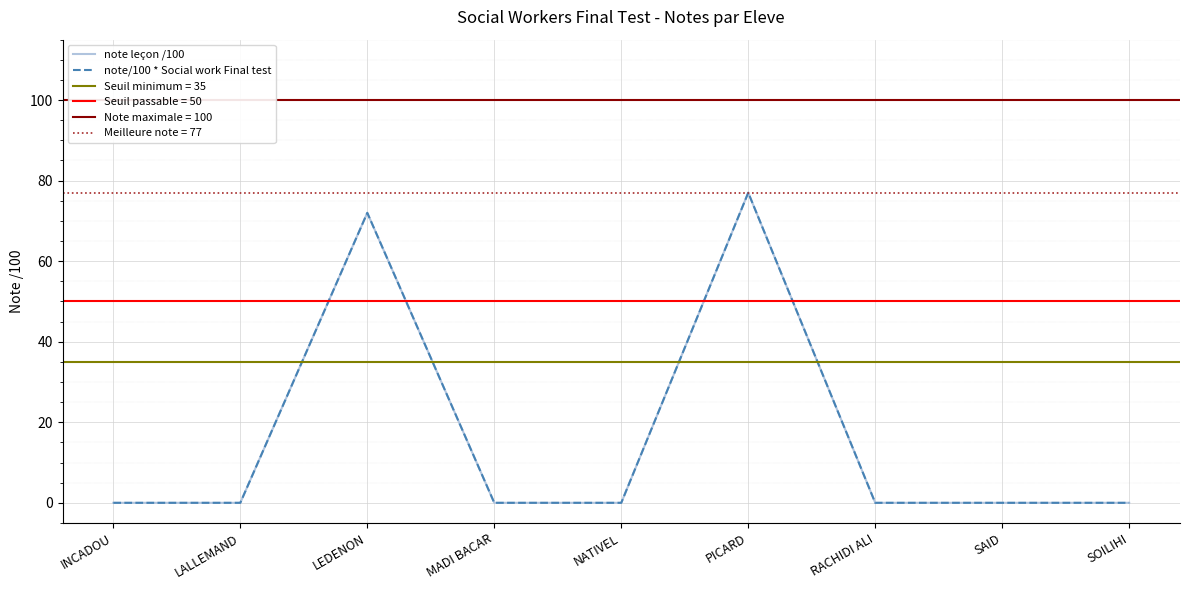

True or false: note/100 * Social work Final test and note leçon /100 cross at least once.

False